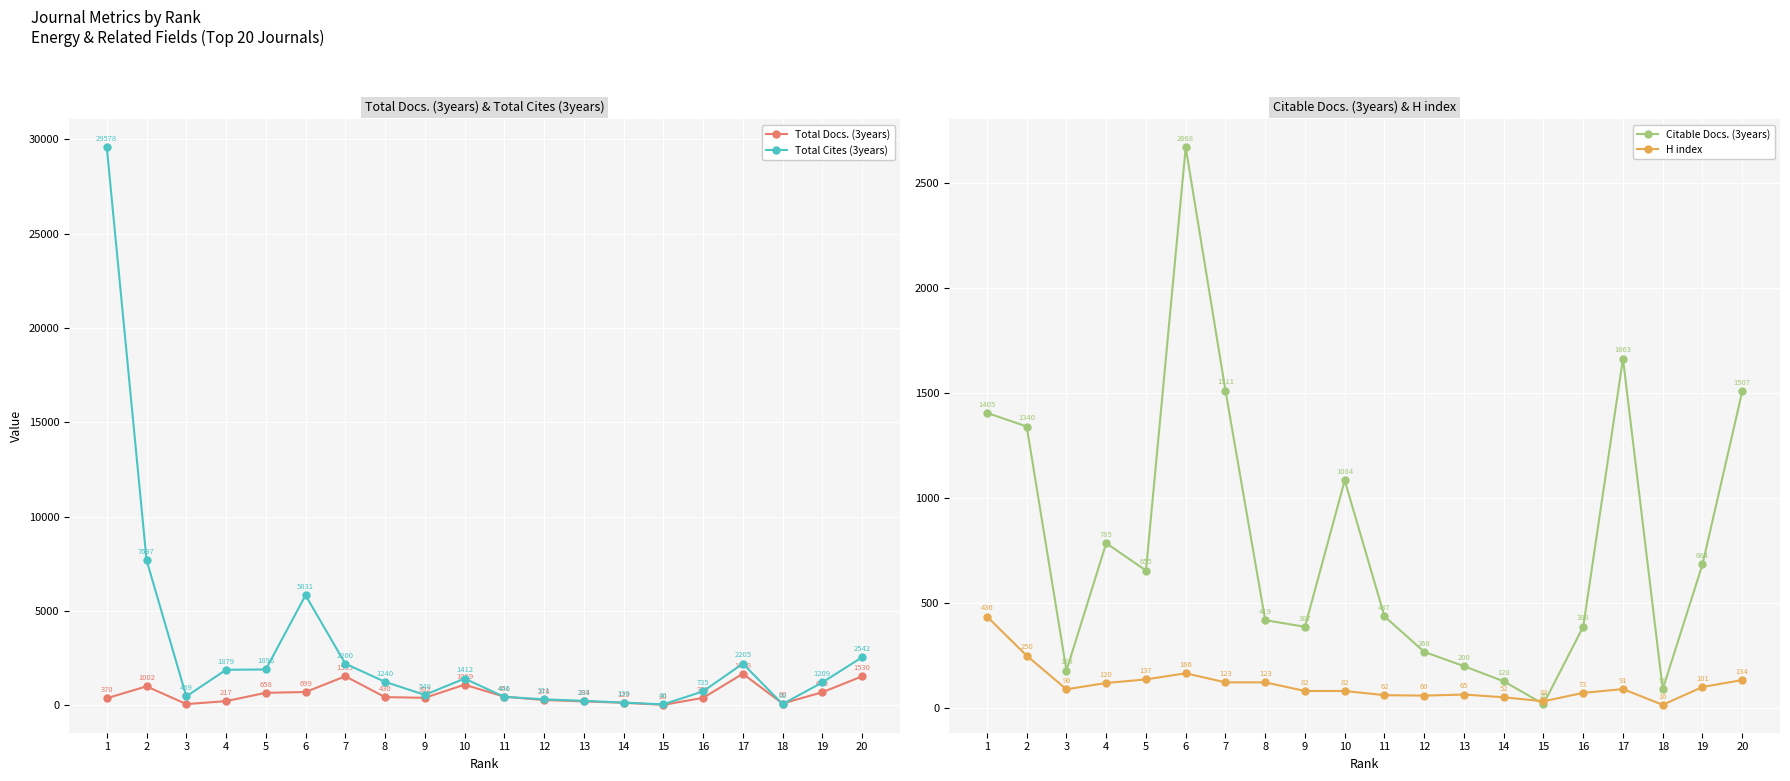

What are all the series names shown in the legend?

Total Docs. (3years), Total Cites (3years), Citable Docs. (3years), H index